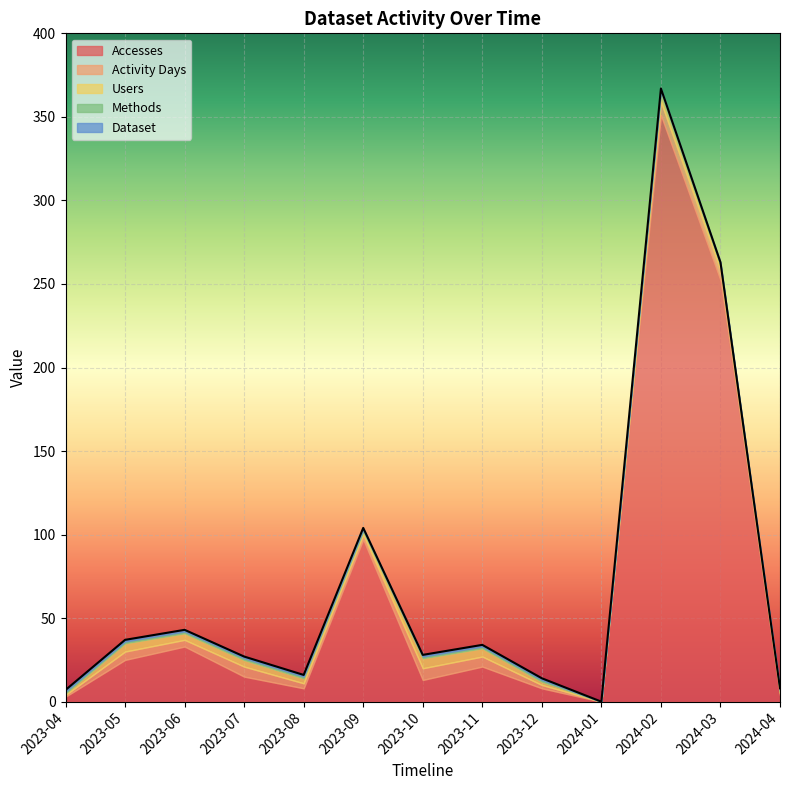

What are all the series names shown in the legend?

Accesses, Activity Days, Users, Methods, Dataset